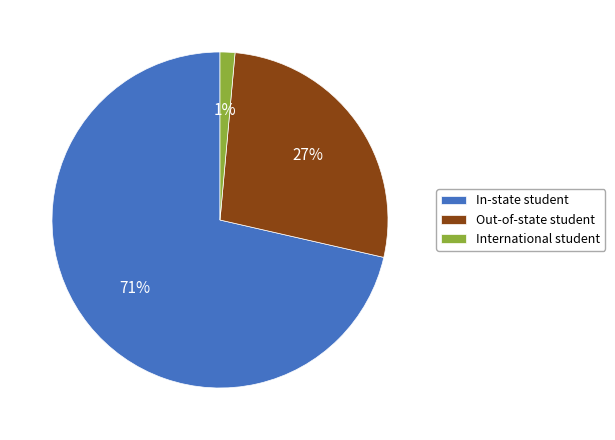

How many slices are in this pie chart?

3